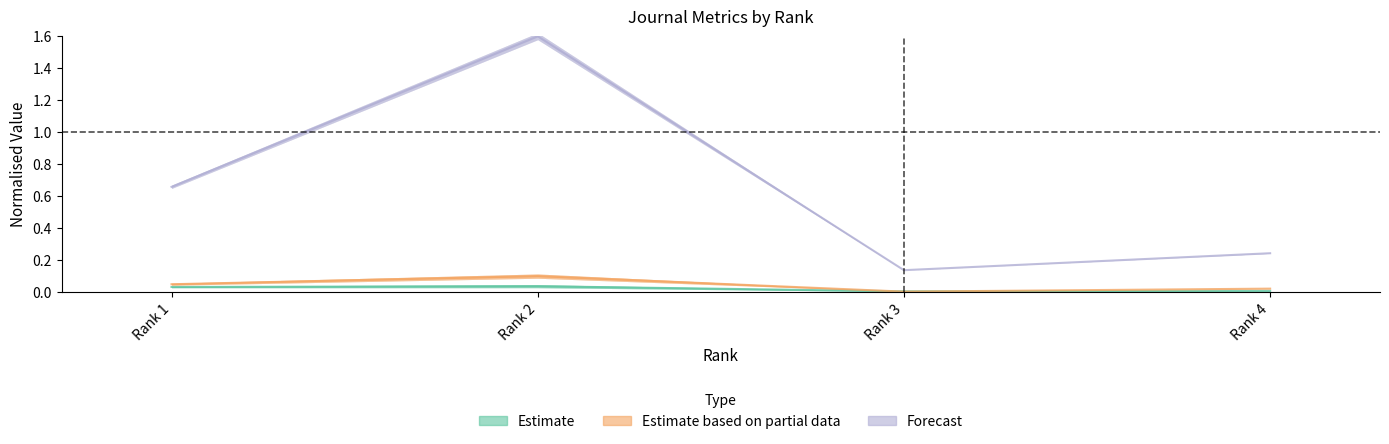

At which category does Total Docs. (3years) reach its first local peak?

Rank 2